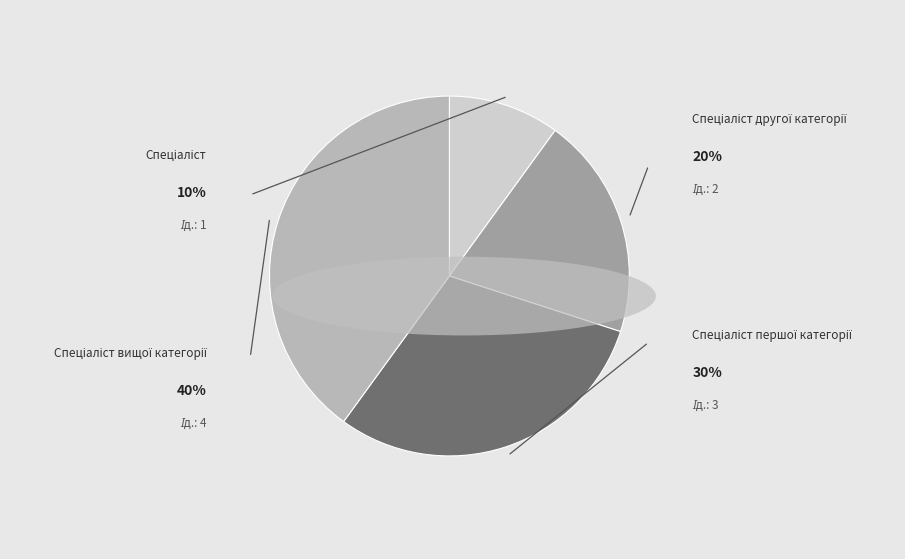

What percentage is the Спеціаліст першої категорії slice, to the nearest percent?

30%